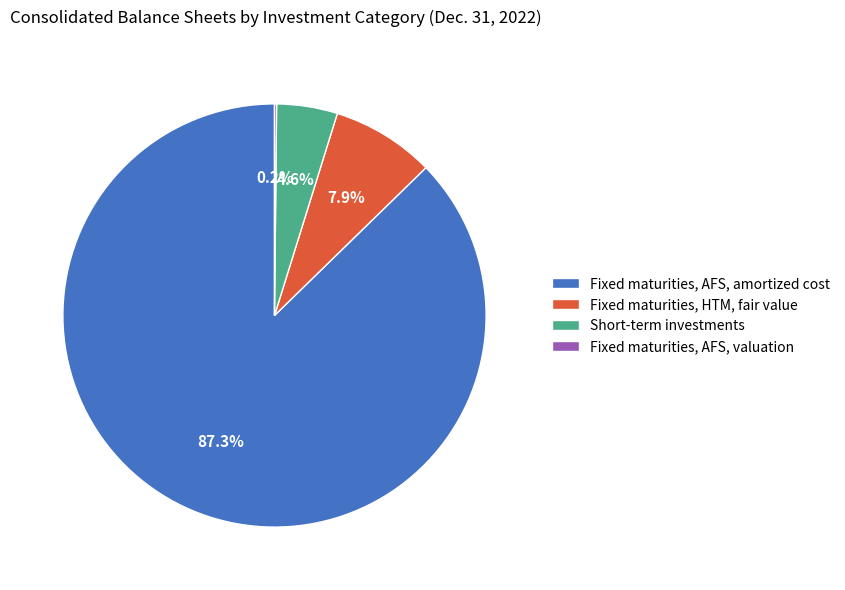

Is the sum of Short-term investments and Fixed maturities, AFS, amortized cost greater than half?

Yes